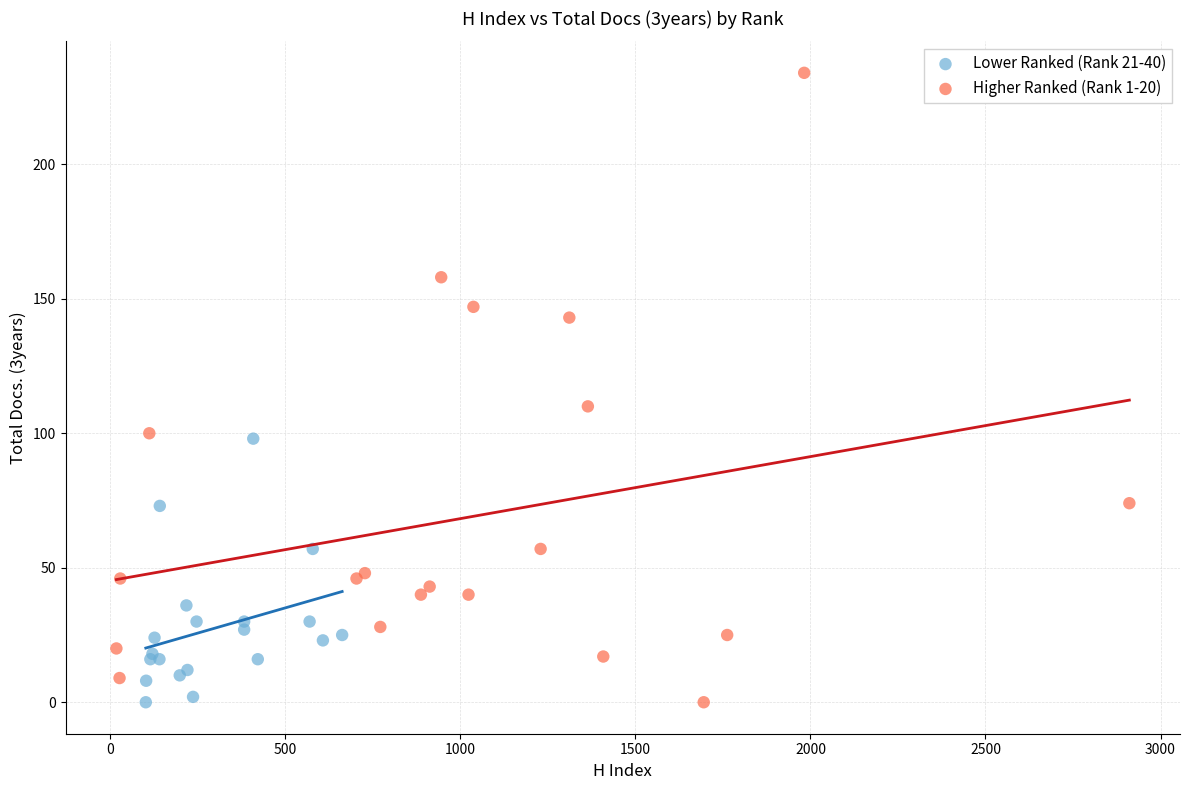

Which series contains the highest Y value?

Higher Ranked (Rank 1-20)